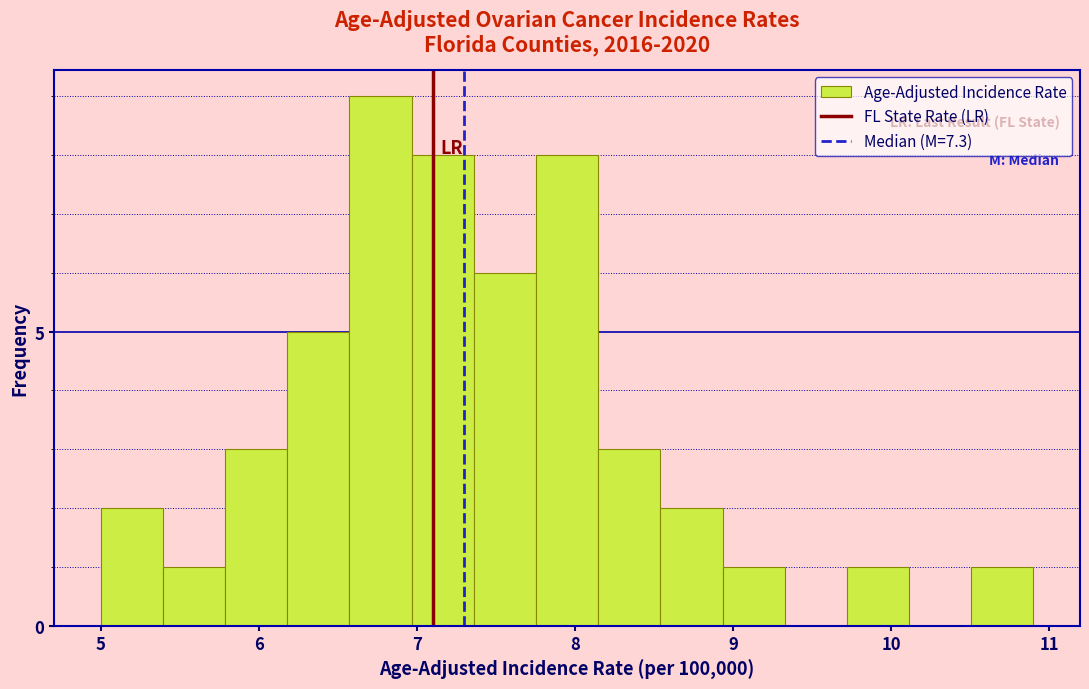

Read against the x-axis, roughly where is the centre of the tallest bar?

6.8